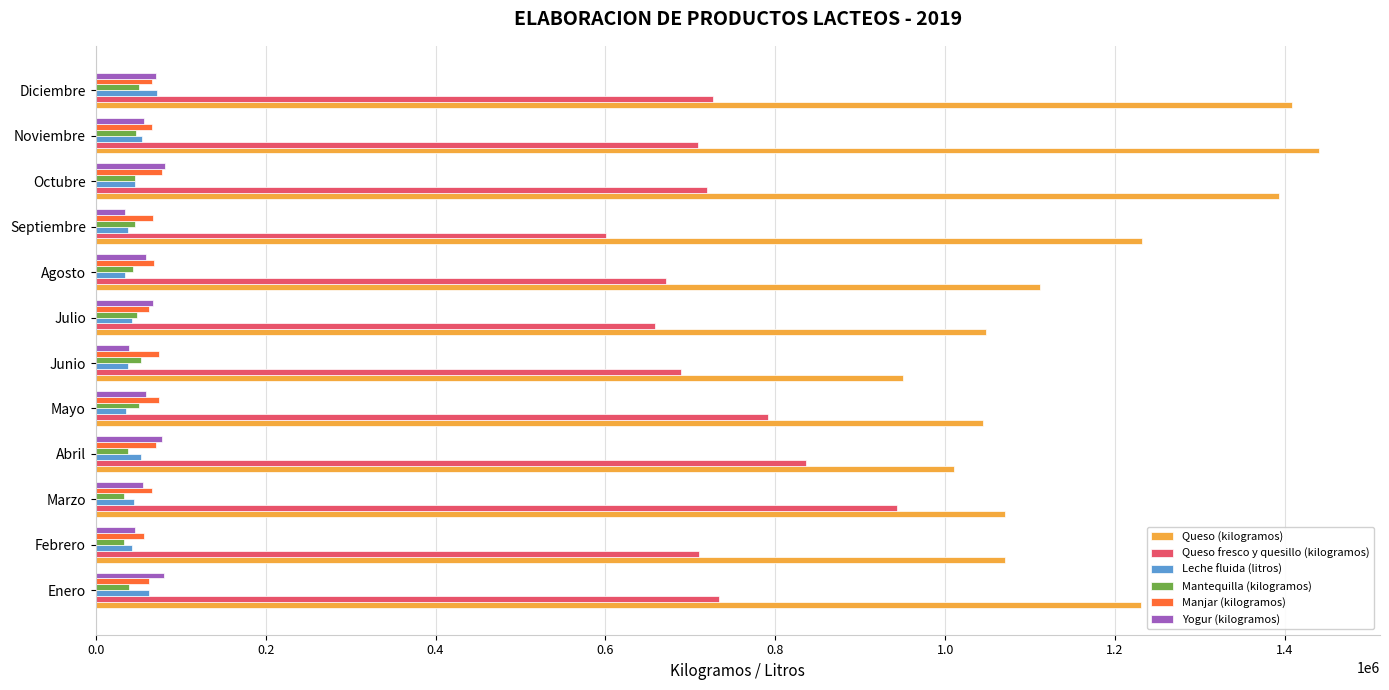

What is the sum of all Manjar (kilogramos) values?

813728